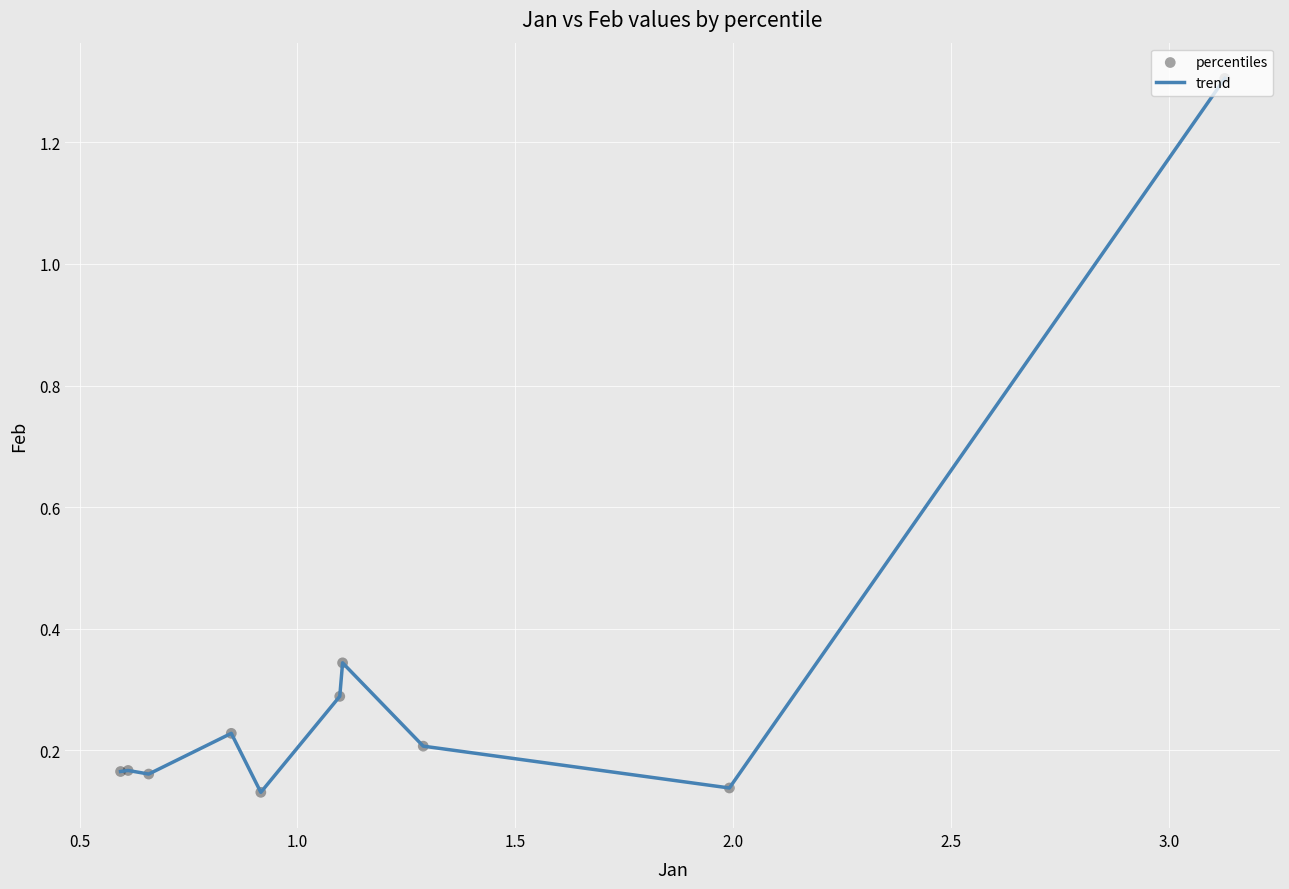

What is the greatest value displayed?

1.3